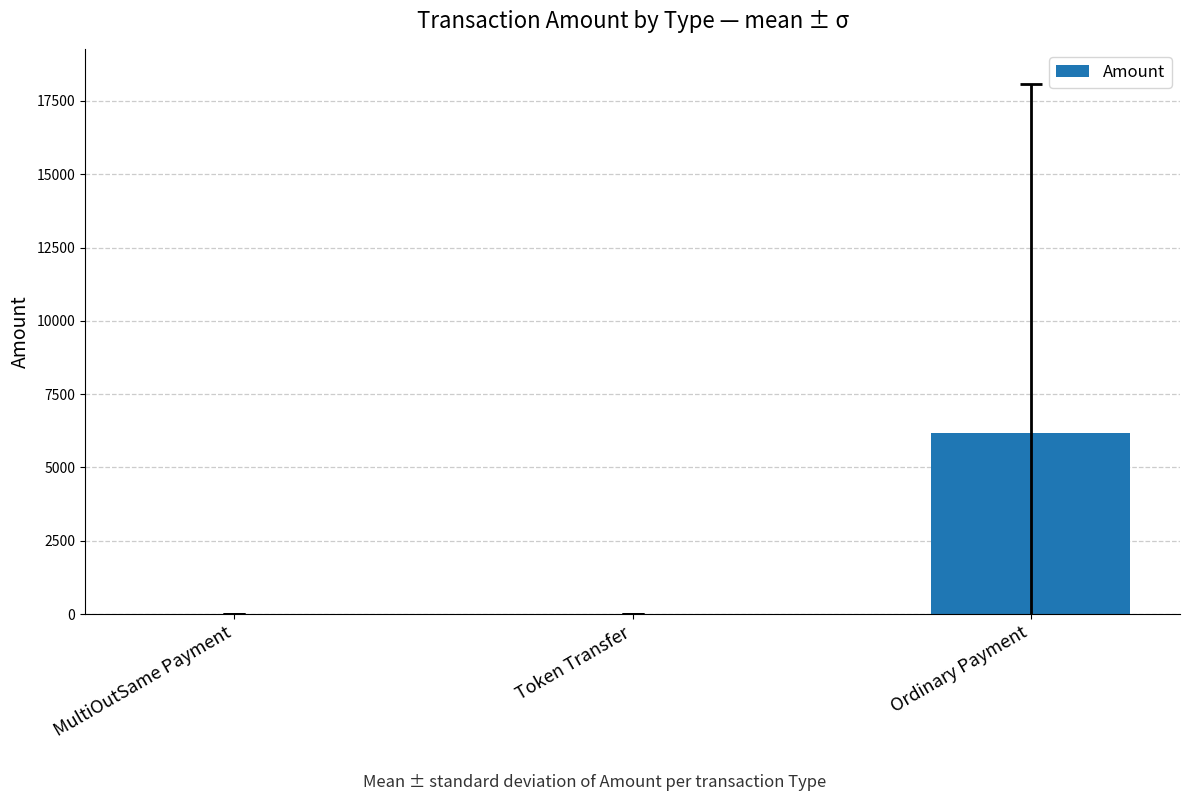

What is the greatest value displayed?

6172.7